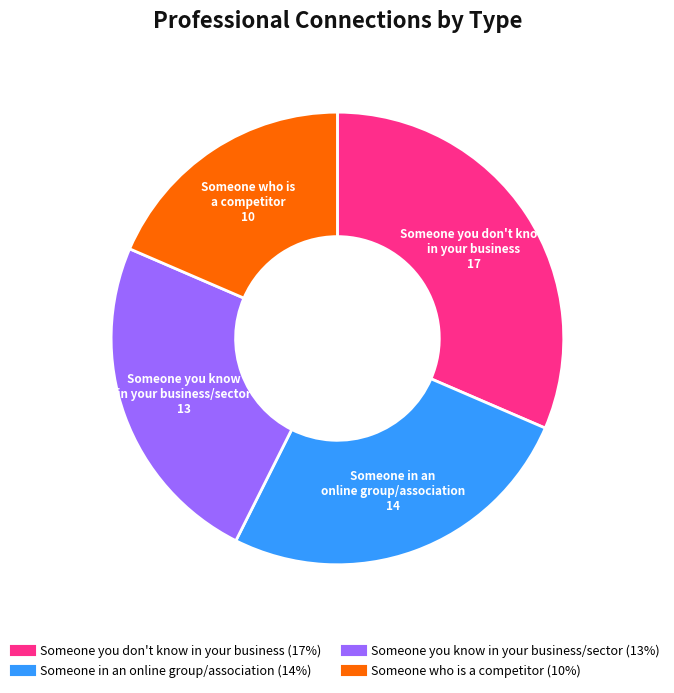

True or false: Someone in an online group/association accounts for 40% of the total.

False